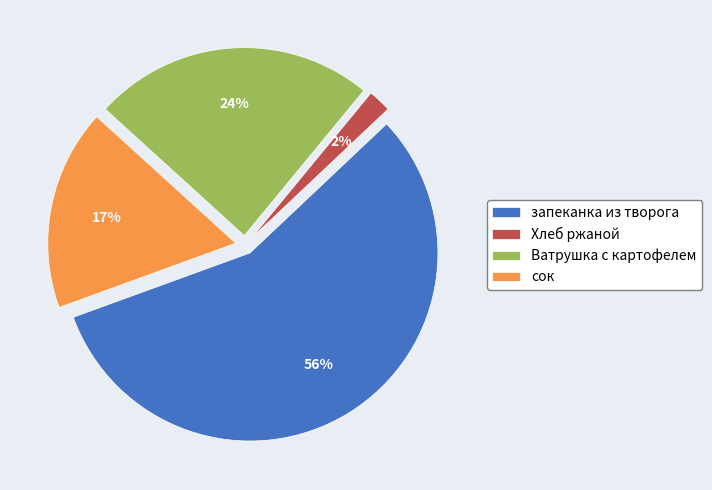

Which category has the biggest portion of the pie?

запеканка из творога